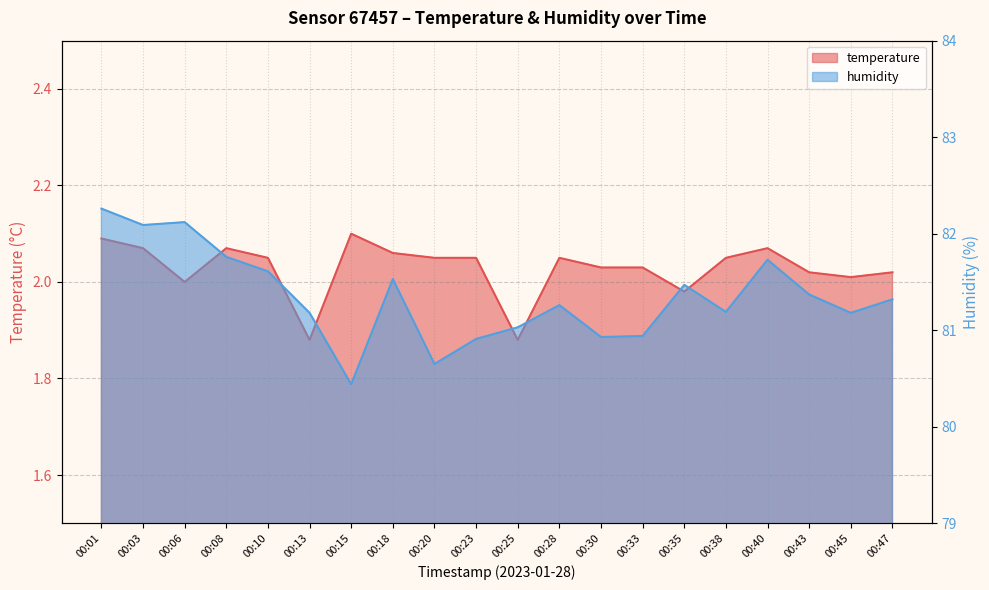

What is the difference between the maximum and minimum values in the temperature series?

0.2